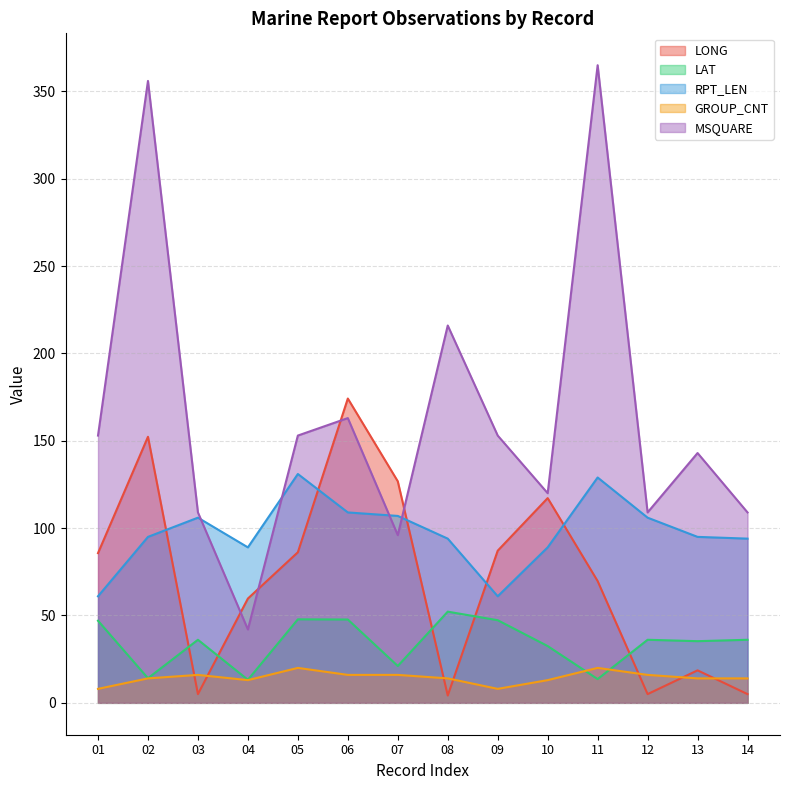

Which series changed the most between 05 and 12?

LONG